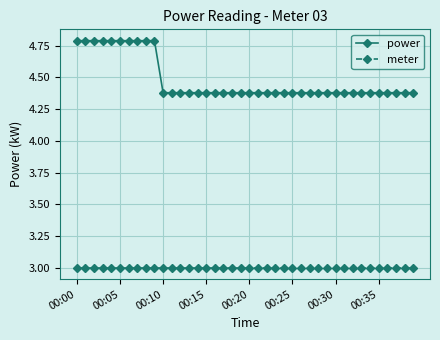

Which series has the largest total across all categories?

power